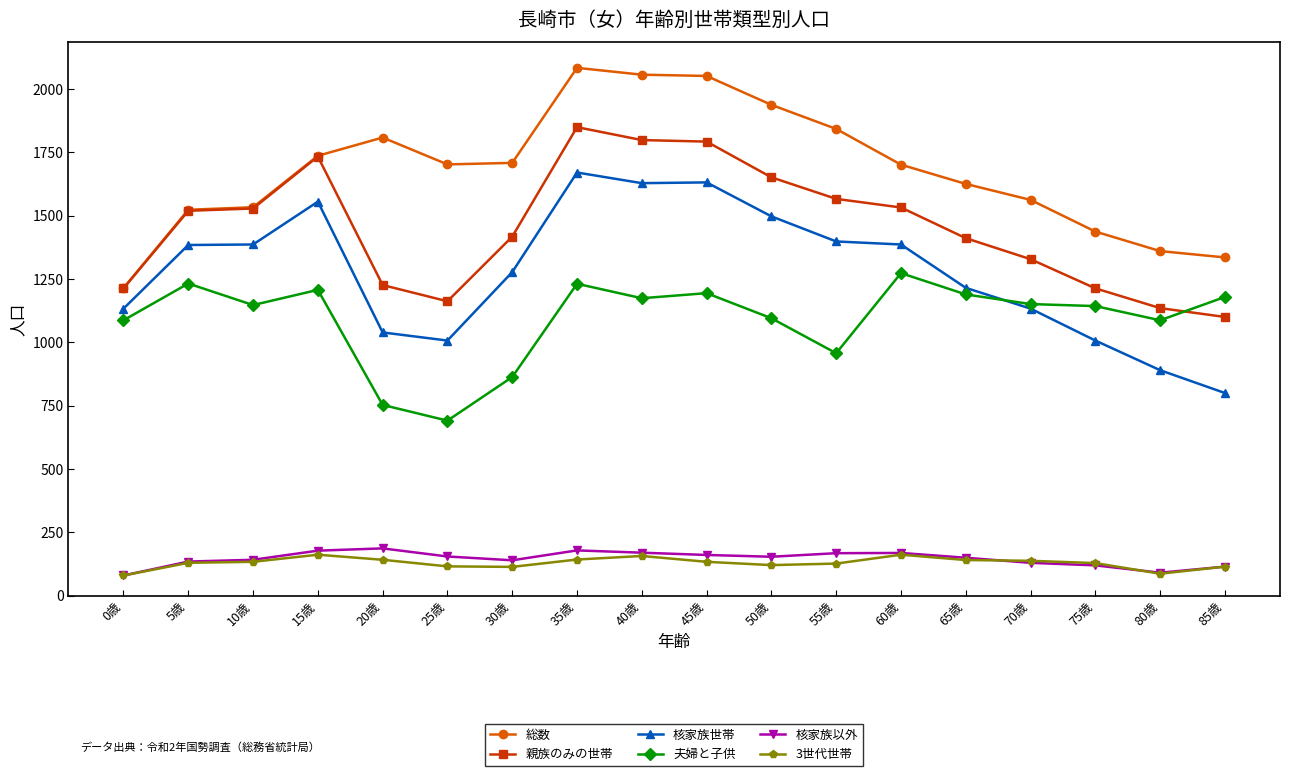

Which series changed the most between 45歳 and 75歳?

核家族世帯